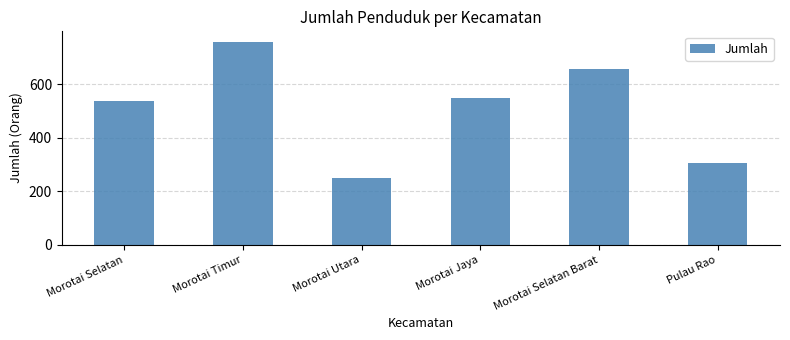

True or false: the data shows 399 at Morotai Utara.

False